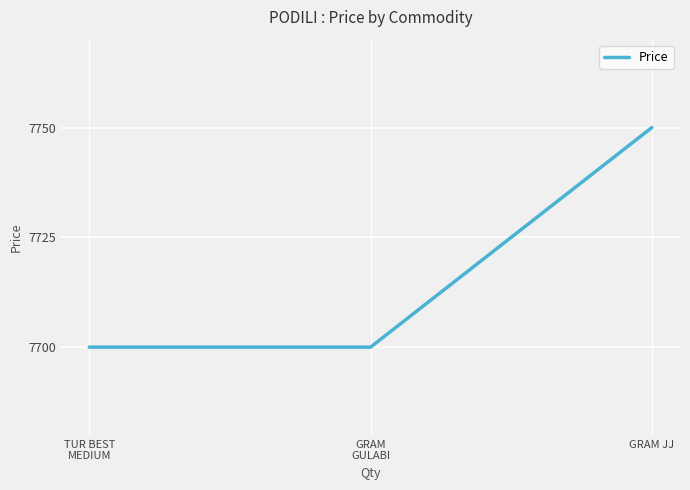

Count the number of data series in this chart.

1